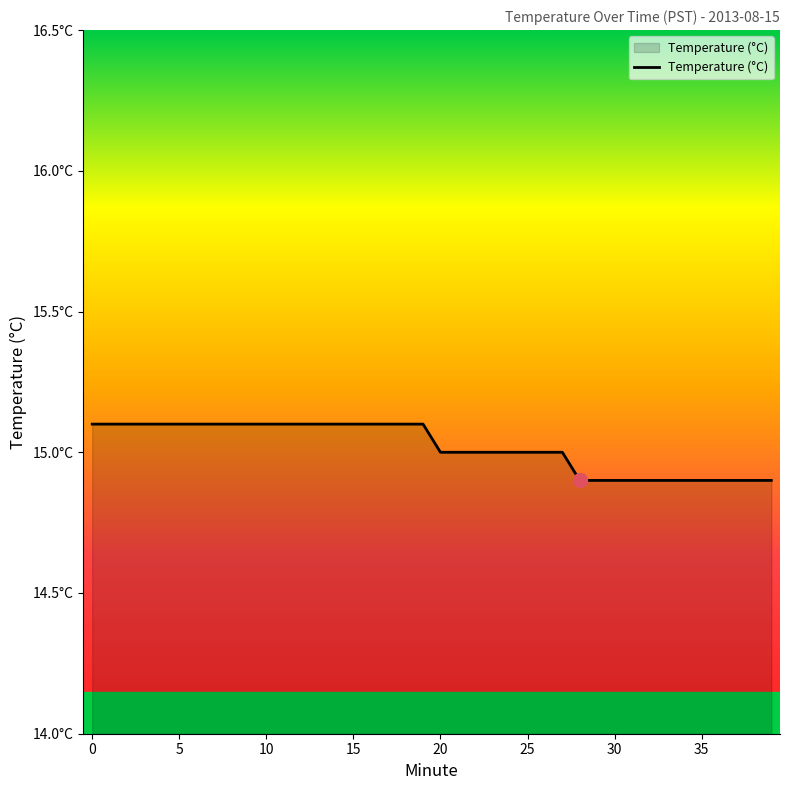

How many values are between 14 and 15?

20